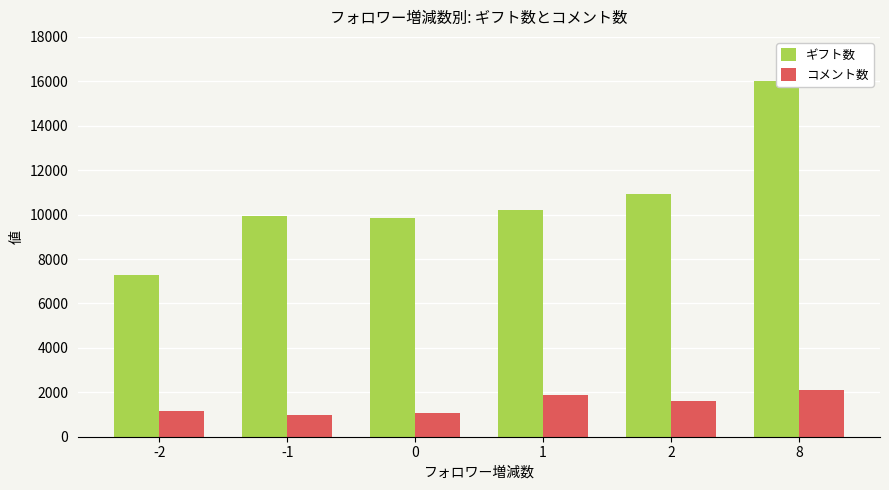

What is the difference between the maximum and minimum values in the コメント数 series?

1134